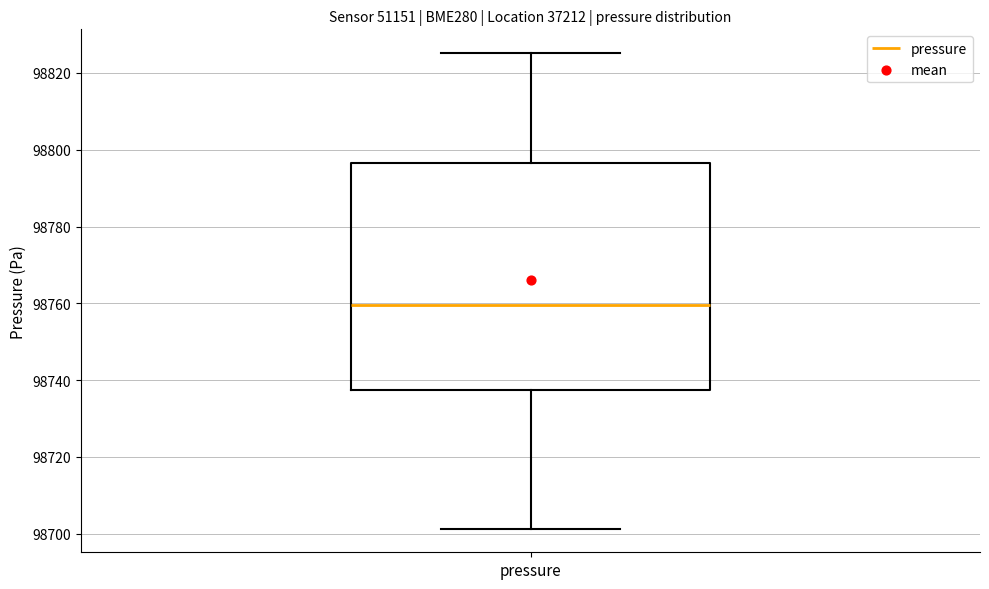

Transcribe this box plot: give where the median line is, the range the box spans, and where the two whiskers end, as read against the y-axis. The values are not printed on the chart, so give them approximately, as read against the axis.

median 98760, box 98738 to 98796, whiskers 98702 to 98826